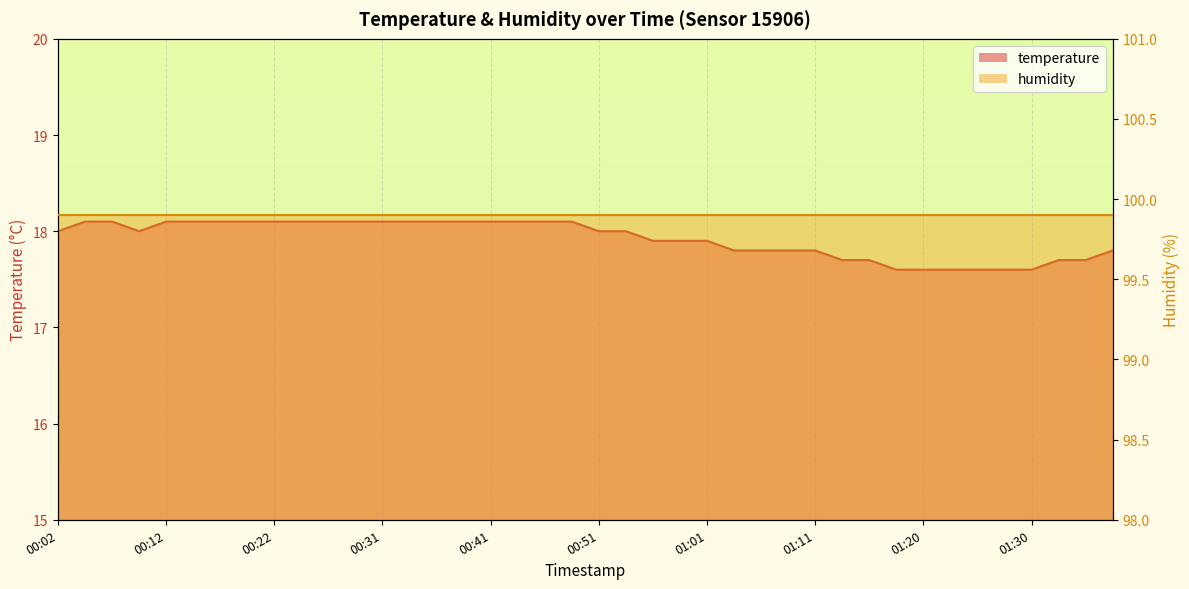

List the labels in order of value, largest first.

00:04, 00:07, 00:12, 00:14, 00:17, 00:19, 00:22, 00:24, 00:26, 00:29, 00:31, 00:34, 00:36, 00:39, 00:41, 00:44, 00:46, 00:49, 00:02, 00:09, 00:51, 00:53, 00:56, 00:58, 01:01, 01:03, 01:06, 01:08, 01:11, 01:38, 01:13, 01:15, 01:33, 01:35, 01:18, 01:20, 01:23, 01:25, 01:28, 01:30